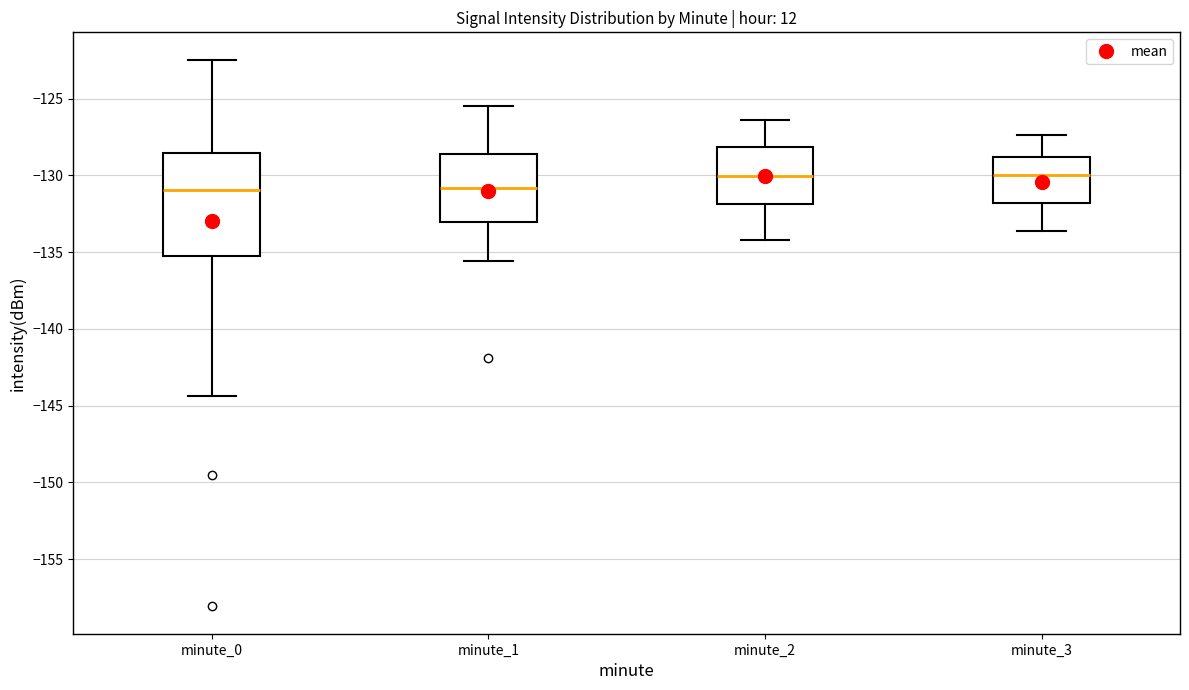

Comparing the boxes themselves (not the whiskers), which one is the tallest?

minute_0